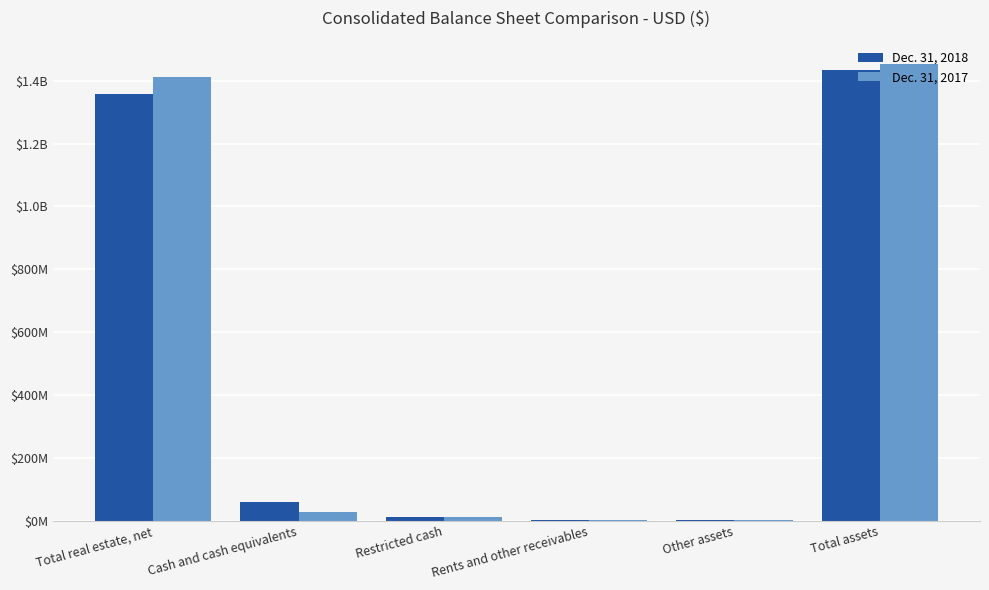

What is the lowest value of the Dec. 31, 2017 series?

1722065